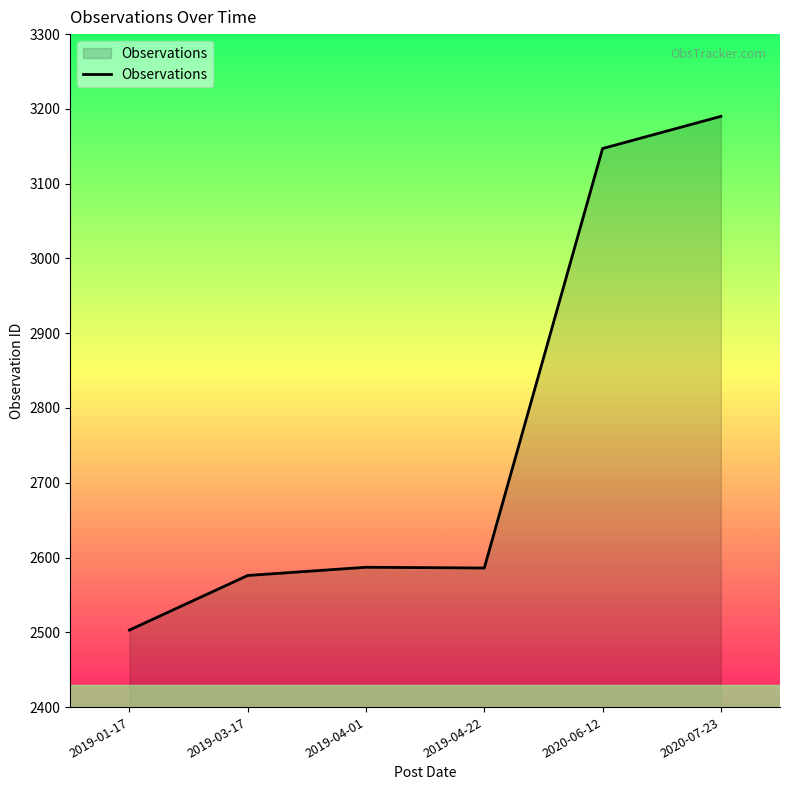

What is the difference between the values at 2020-07-23 and 2019-01-17?

687